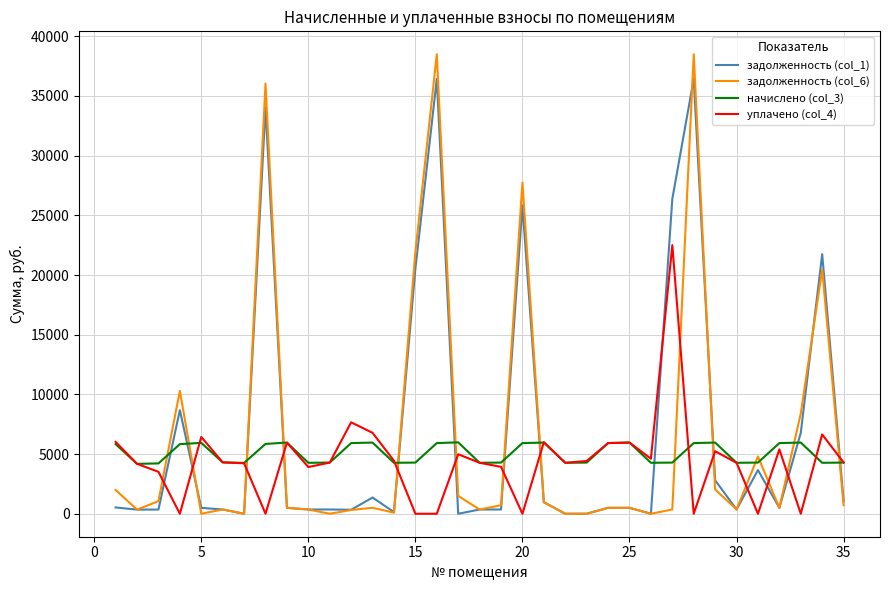

Which series ends up on top after the final intersection of начислено (col_3) and задолженность (col_1)?

начислено (col_3)